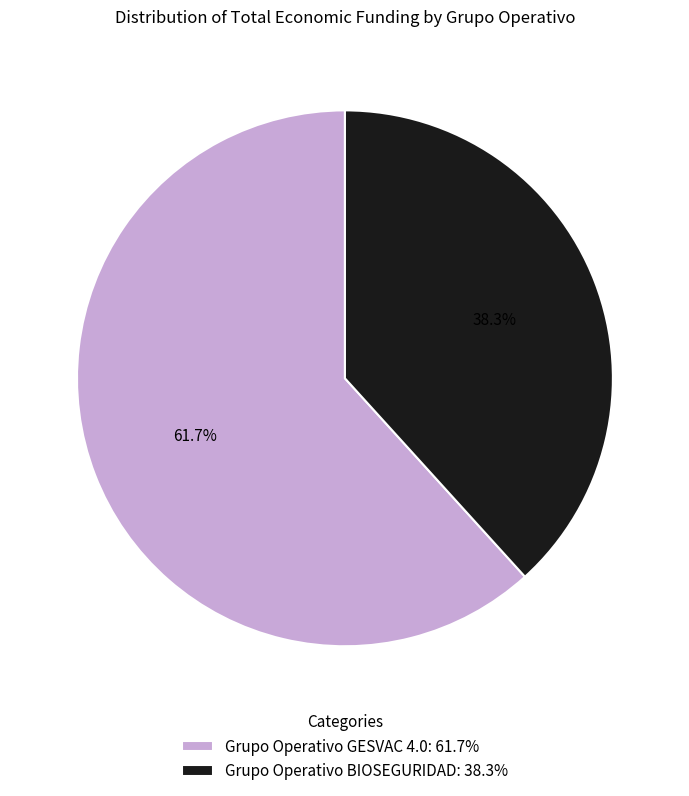

To the nearest percent, what is the average slice percentage?

50%